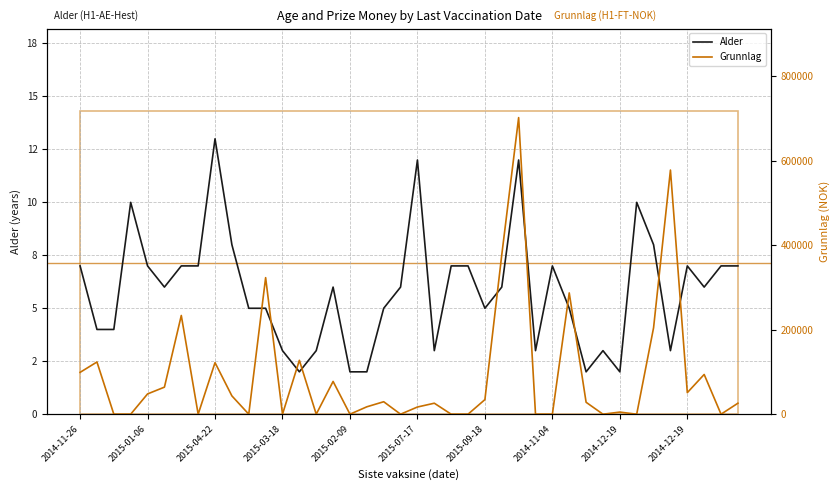

Which category has the highest value in the Alder series?

2015-04-22